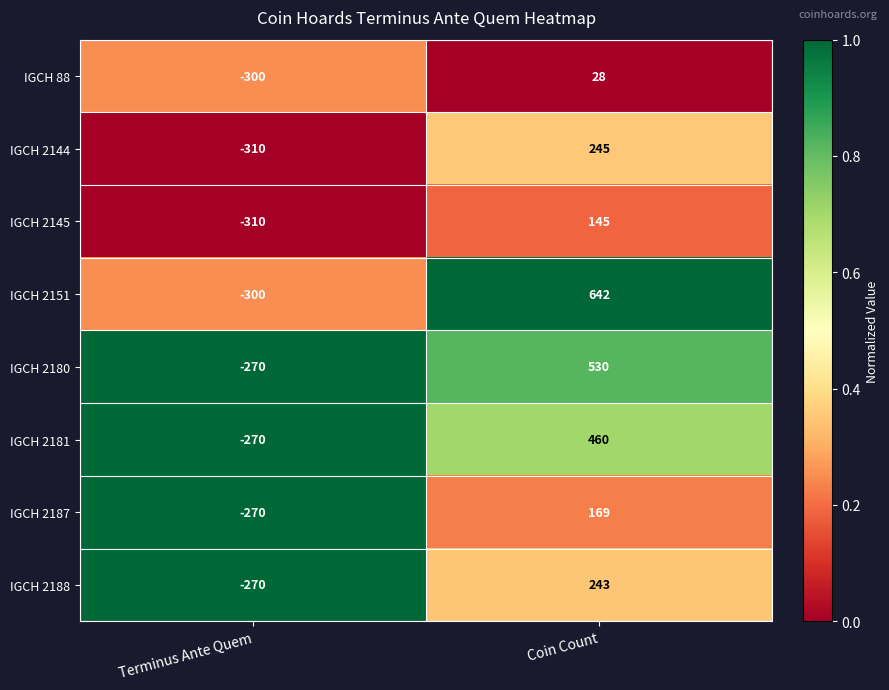

Rank the series by their maximum value, from highest to lowest.

IGCH 2151, IGCH 2180, IGCH 2181, IGCH 2144, IGCH 2188, IGCH 2187, IGCH 2145, IGCH 88